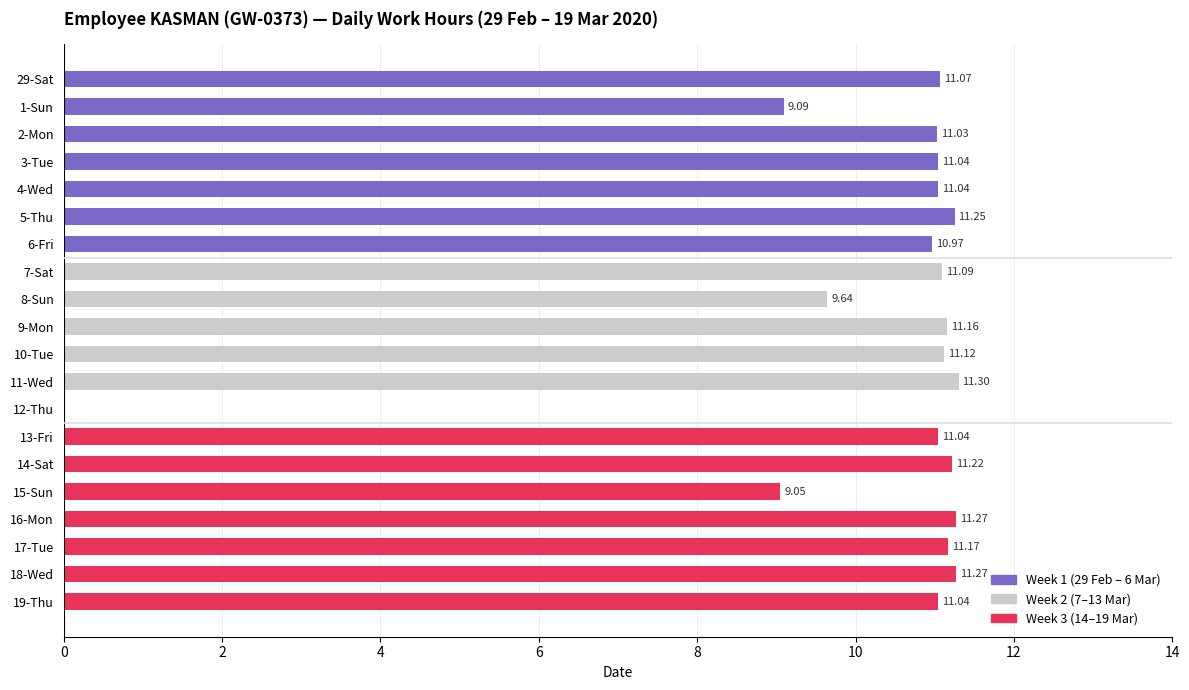

Approximately how many times larger is the value at 11-Wed compared to 2-Mon?

1.0